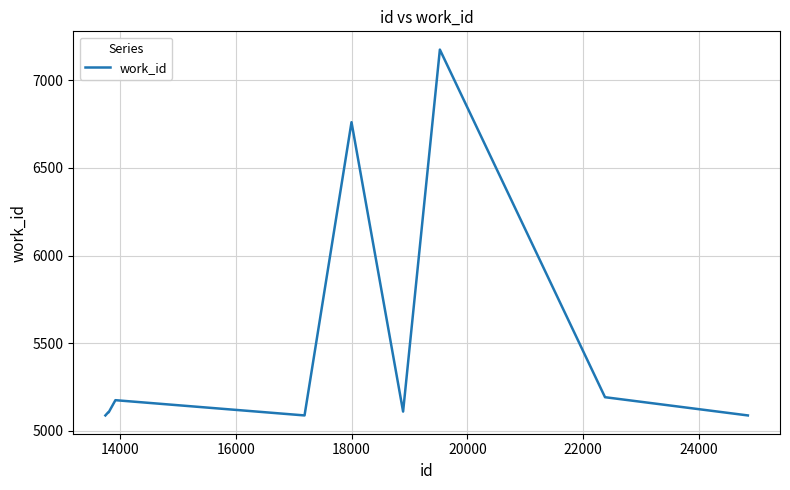

What is the difference between the maximum and minimum values?

2087